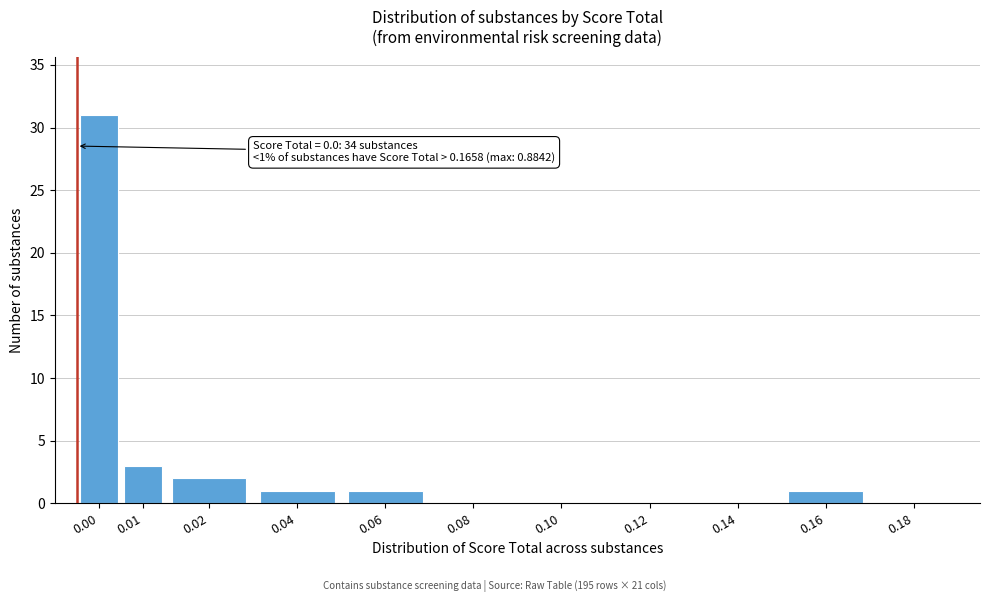

Reading left to right, list all the values displayed in this chart.

0.00=31	0.01=3	0.02=2	0.04=1	0.06=1	0.08=0	0.10=0	0.12=0	0.14=0	0.16=1	0.18=0